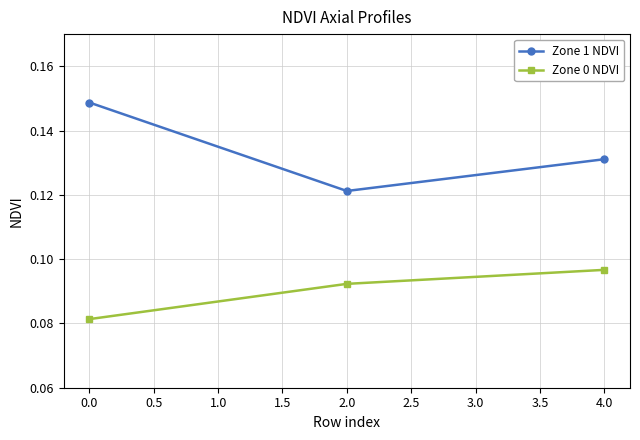

Rank the categories by Zone 1 NDVI value from highest to lowest.

0.0, 4.0, 2.0